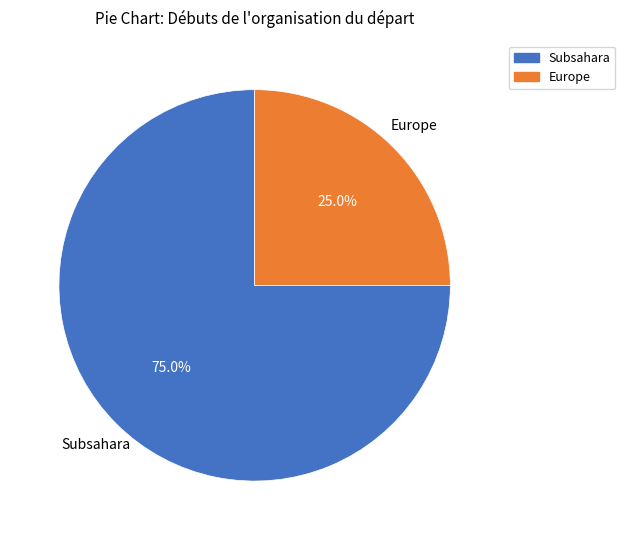

Which category has the biggest portion of the pie?

Subsahara